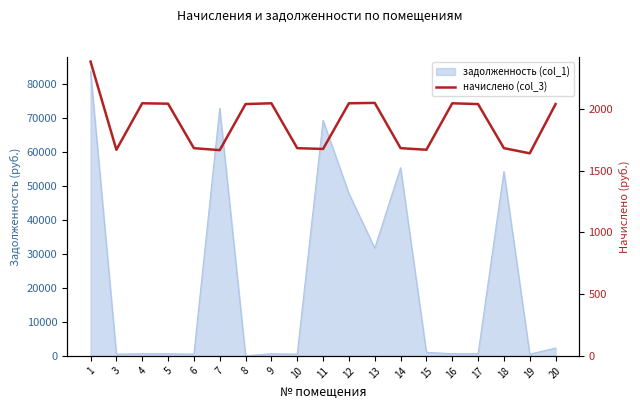

What is the difference between the maximum and minimum values?

743.6